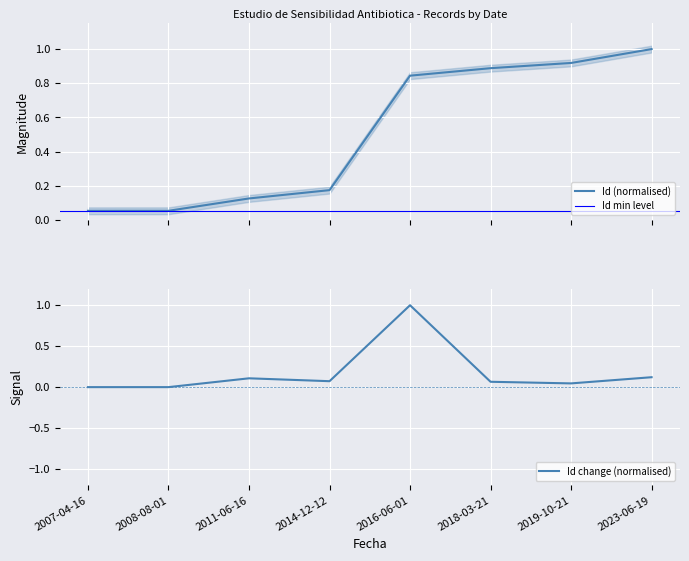

Is this an area chart (filled region under the line)?

No